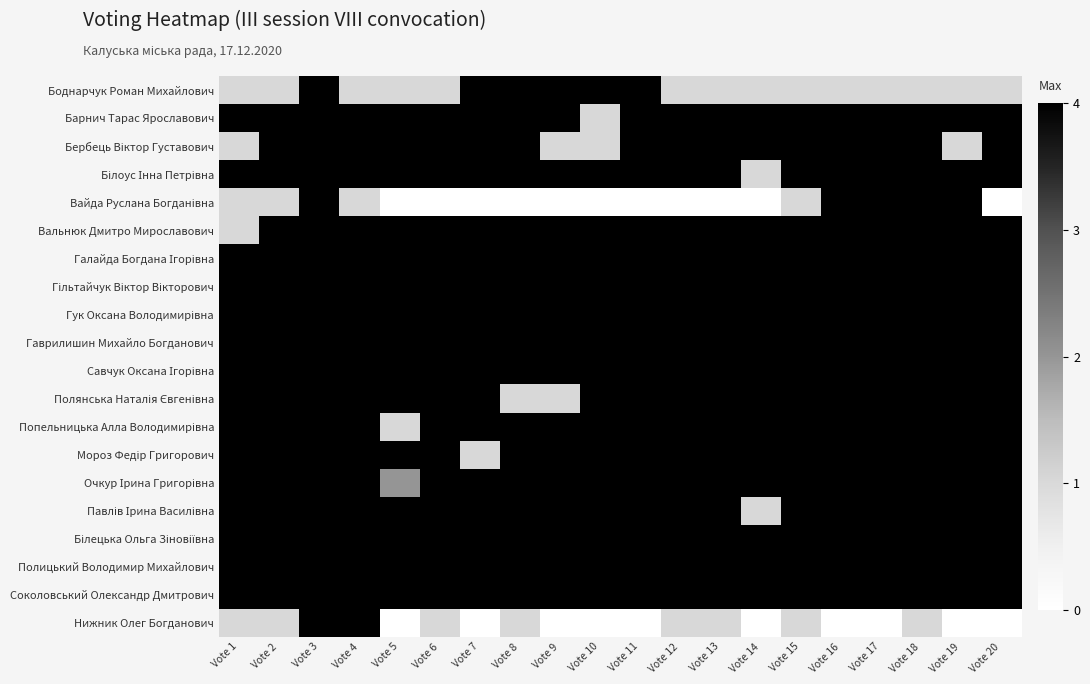

What is the total value across all series at Vote 3?

80